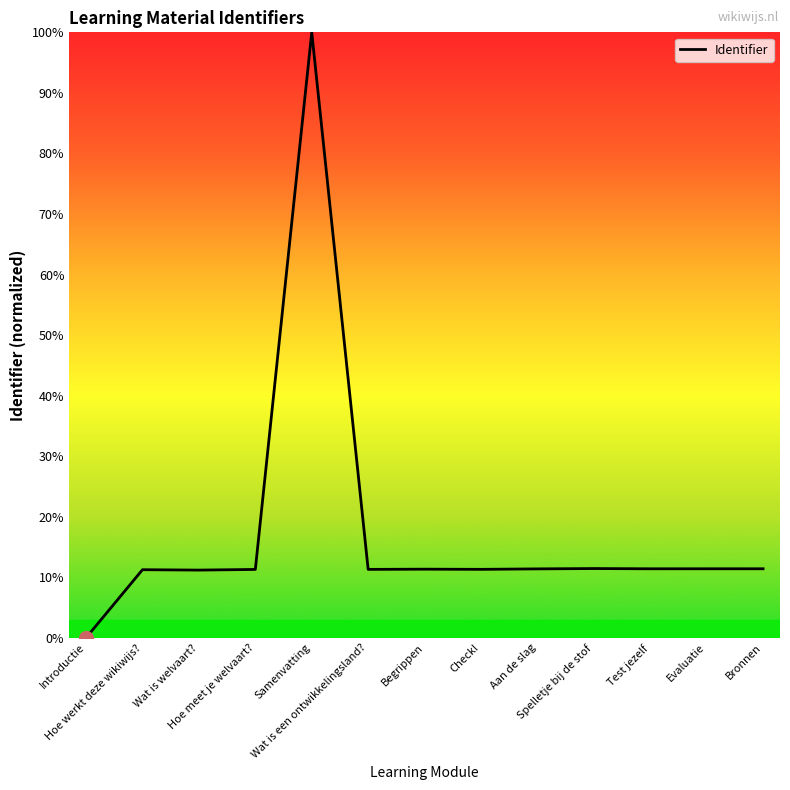

What is the difference between the maximum and minimum values?

100.0